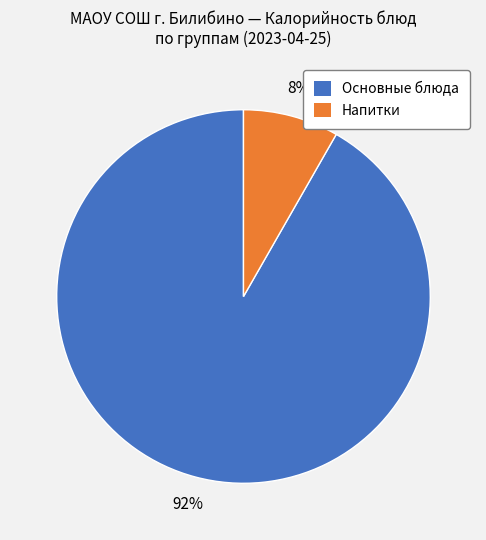

Combined, do Основные блюда and Напитки account for over 50%?

Yes